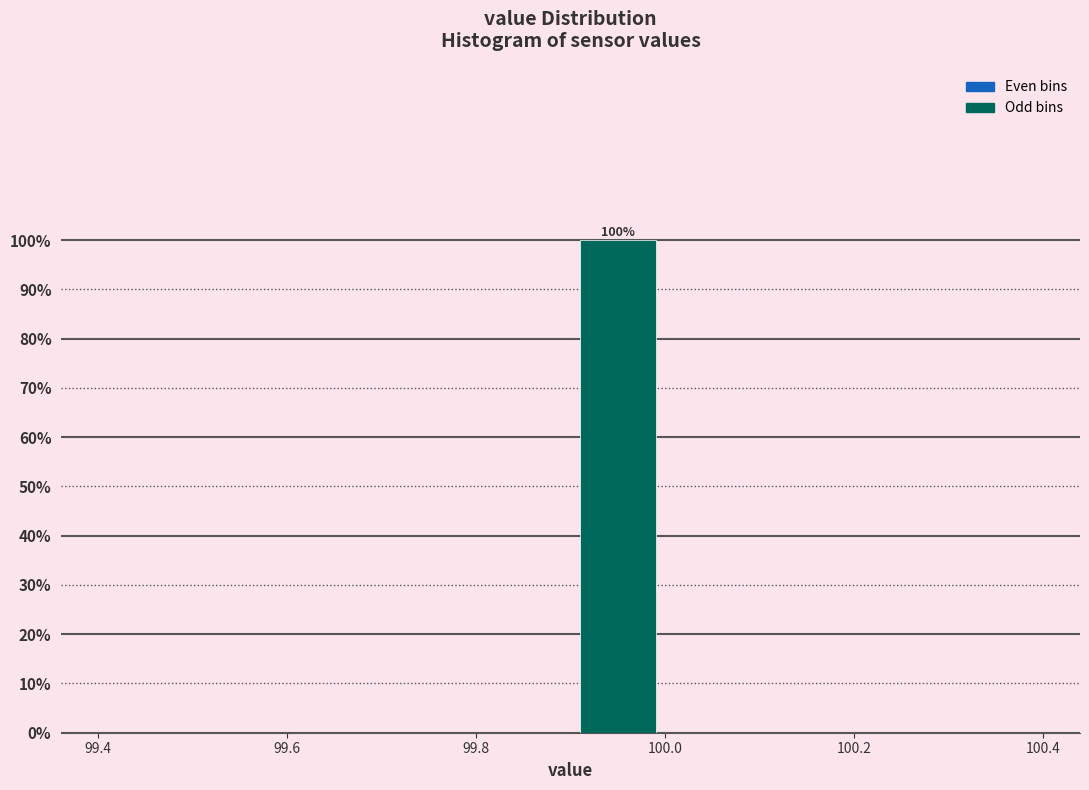

Which range on the x-axis has the tallest bar?

99.9 to 100.0